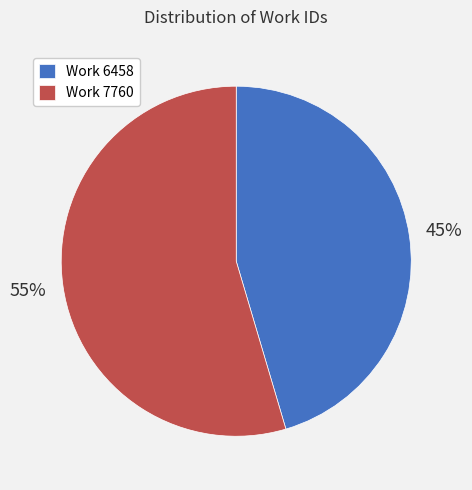

Rank the categories by value from lowest to highest.

Work 6458, Work 7760